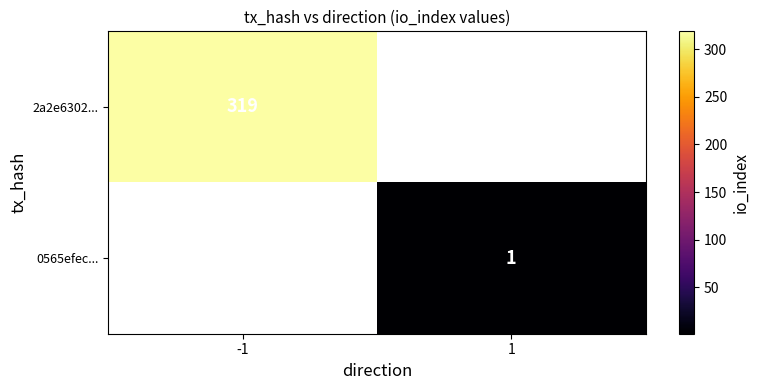

How many distinct data groups are displayed?

2